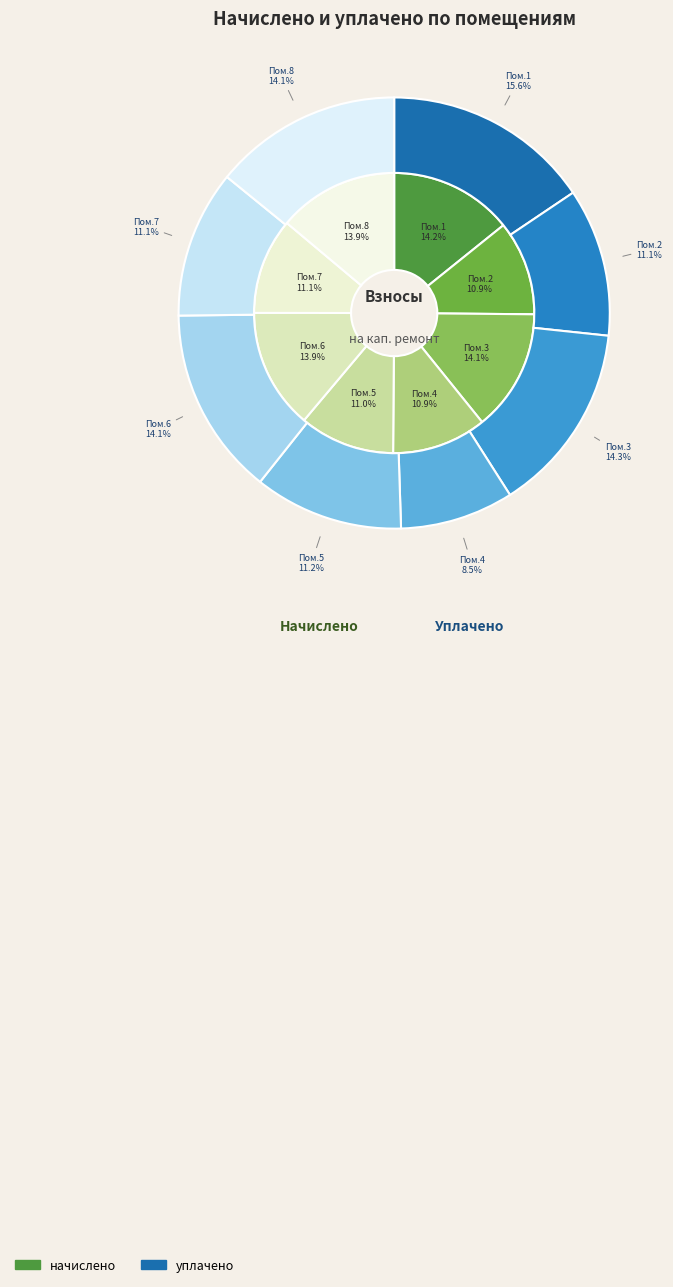

Between 4 and 6, which is larger?

6